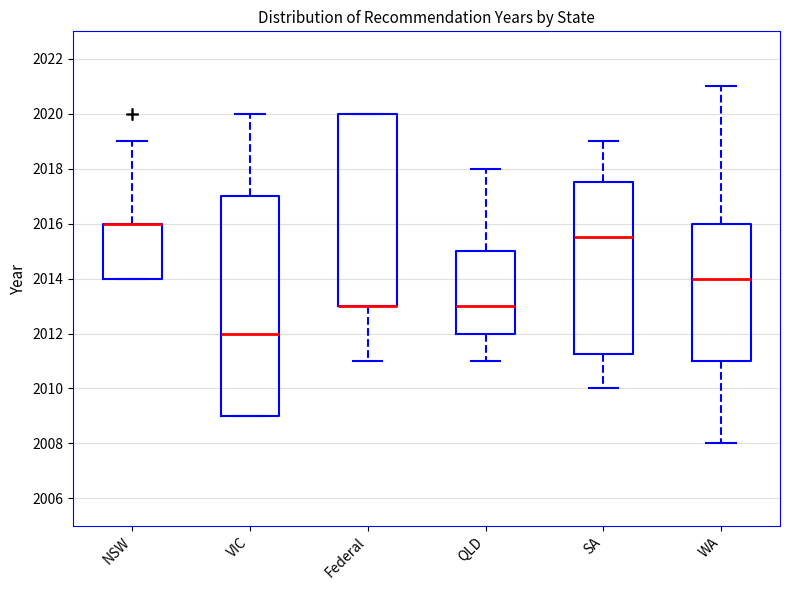

Where does the lower whisker of the box for QLD end on the y-axis? The values are not printed on the chart, so give them approximately, as read against the axis.

2011.0